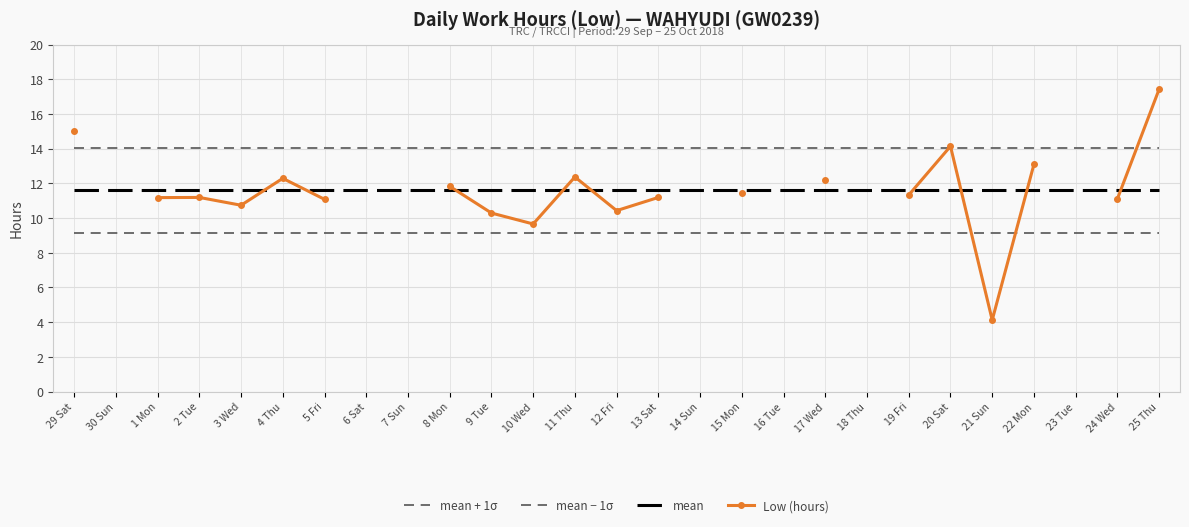

What is the value of the mean − 1σ point at the 6th from the left?

9.2